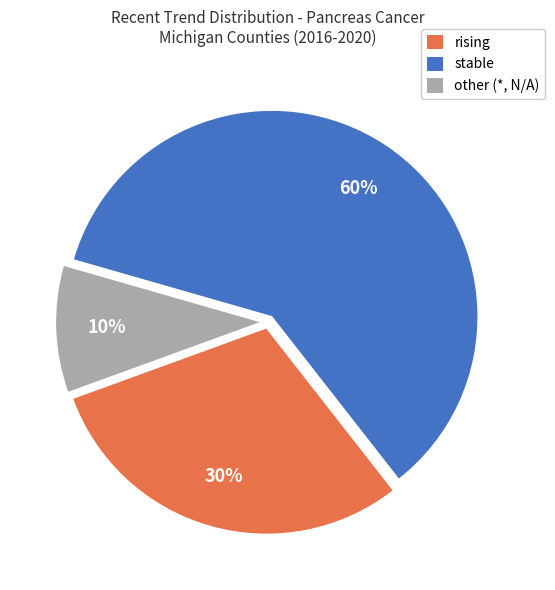

Approximately how many times larger is the value at other compared to rising?

0.3